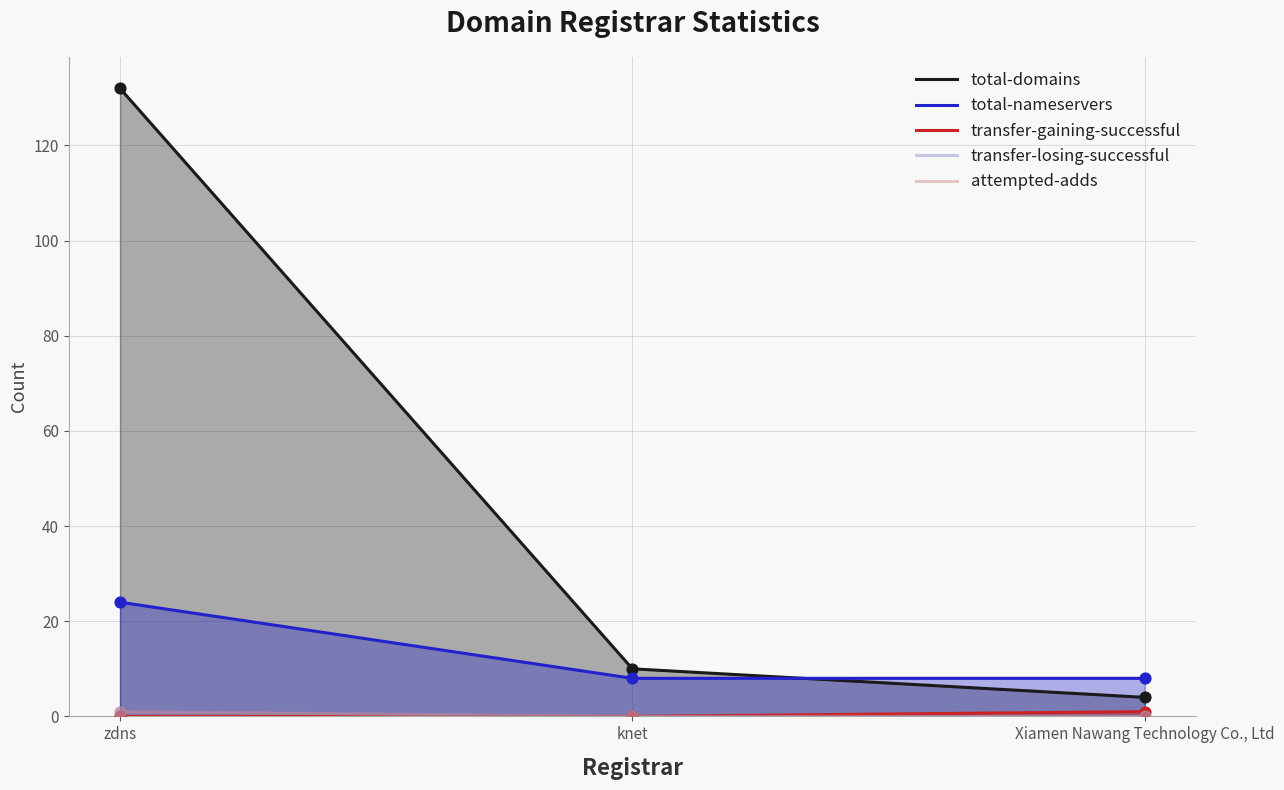

Which series contains the highest Y value?

total-domains